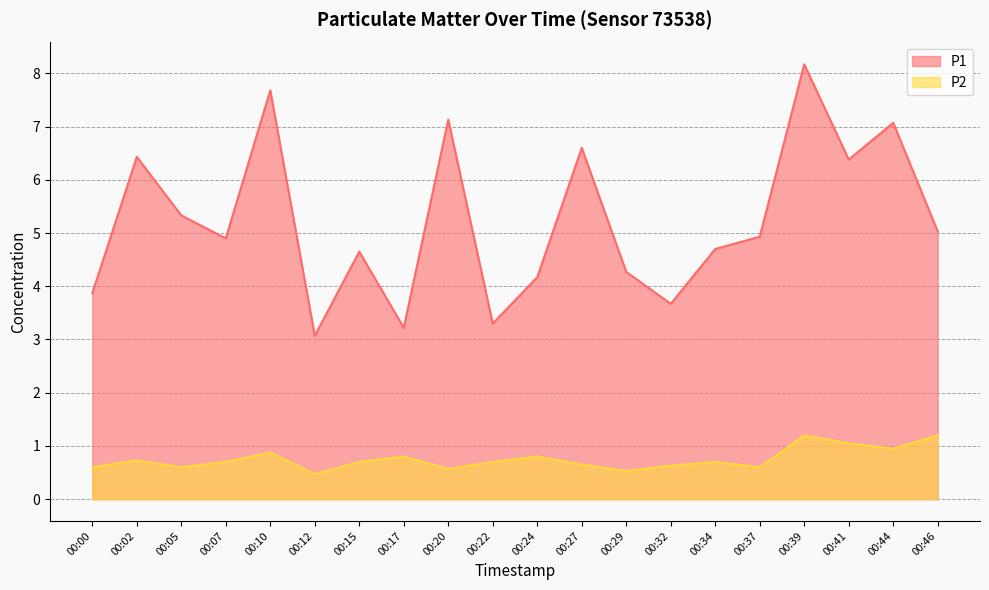

Is it true that P1 equals 5.0 at 00:46?

True